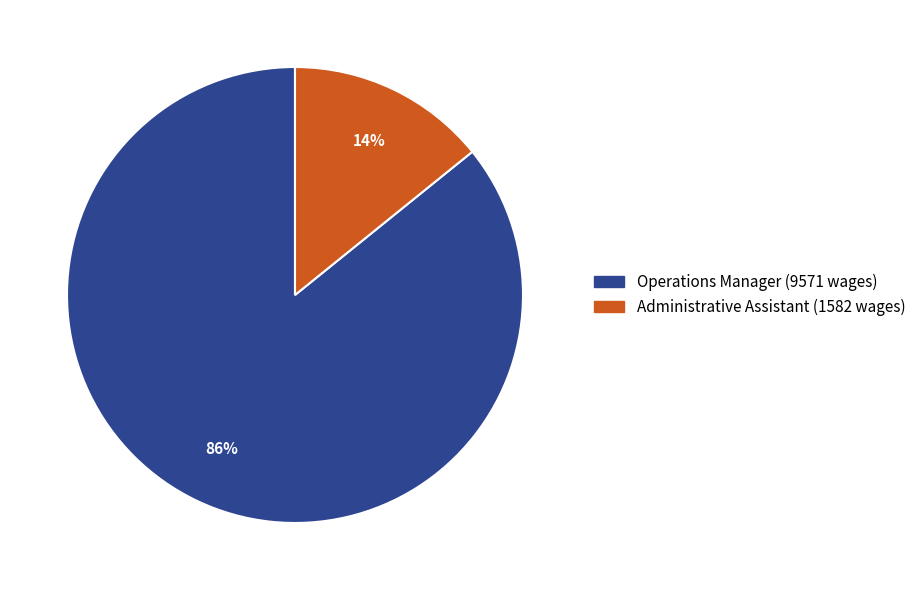

Between Operations Manager and Administrative Assistant, which is larger?

Operations Manager